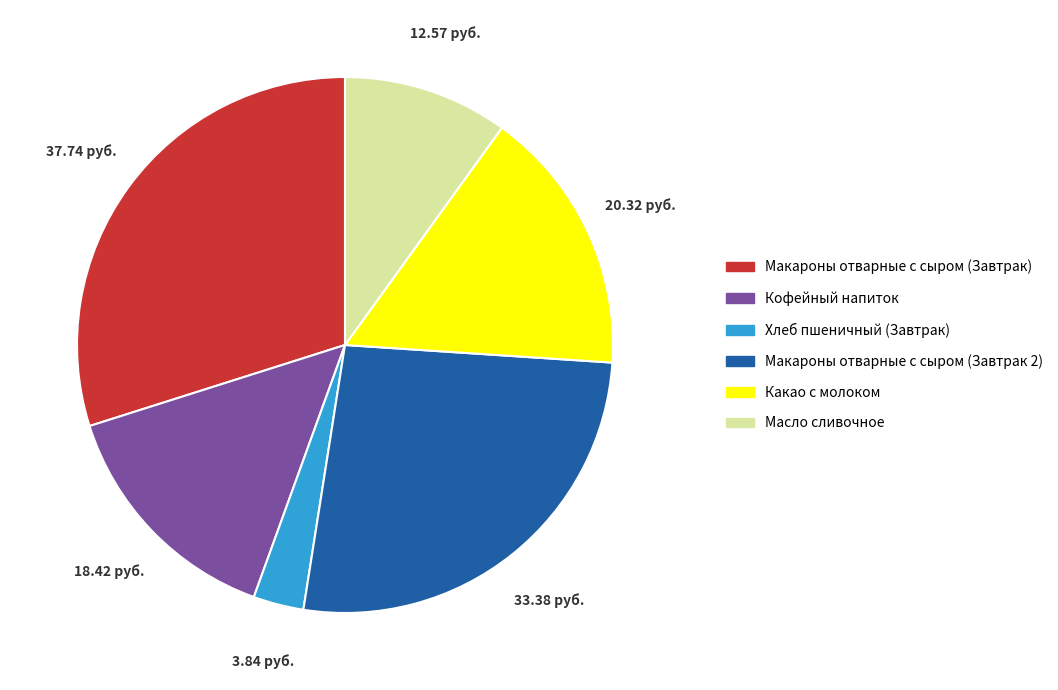

Which category has the smallest portion of the pie?

Хлеб пшеничный (Завтрак)